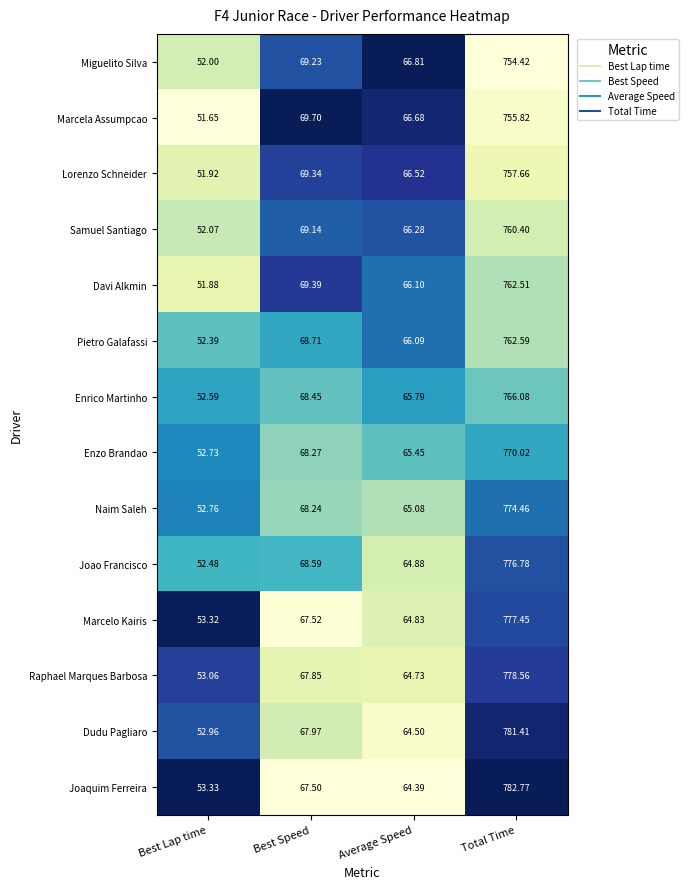

Which category has the lowest value across all series?

Best Lap time